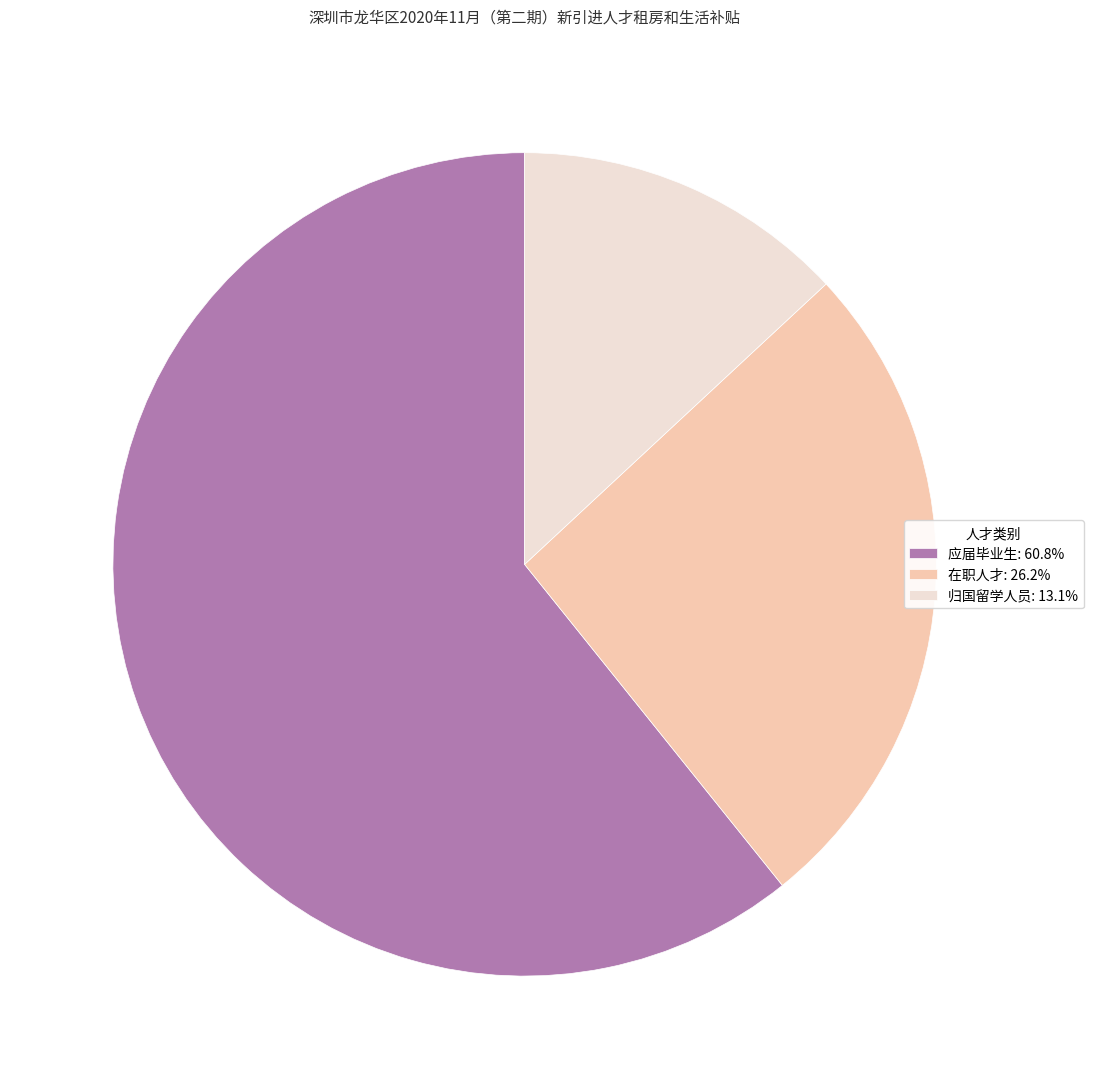

Approximately how many times larger is the value at 应届毕业生 compared to 在职人才?

2.3